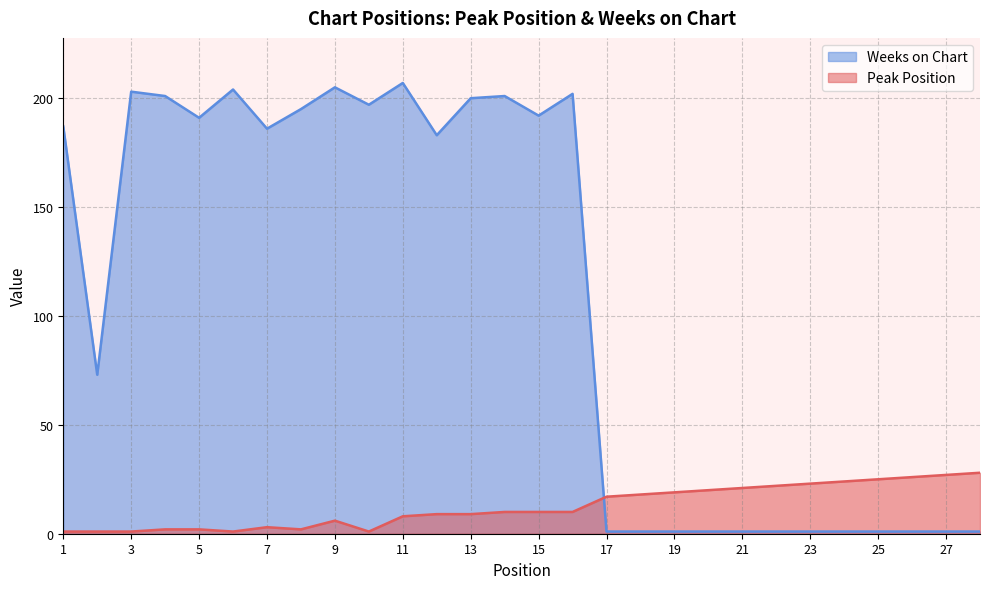

Which category has the lowest value in the Weeks on Chart series?

17